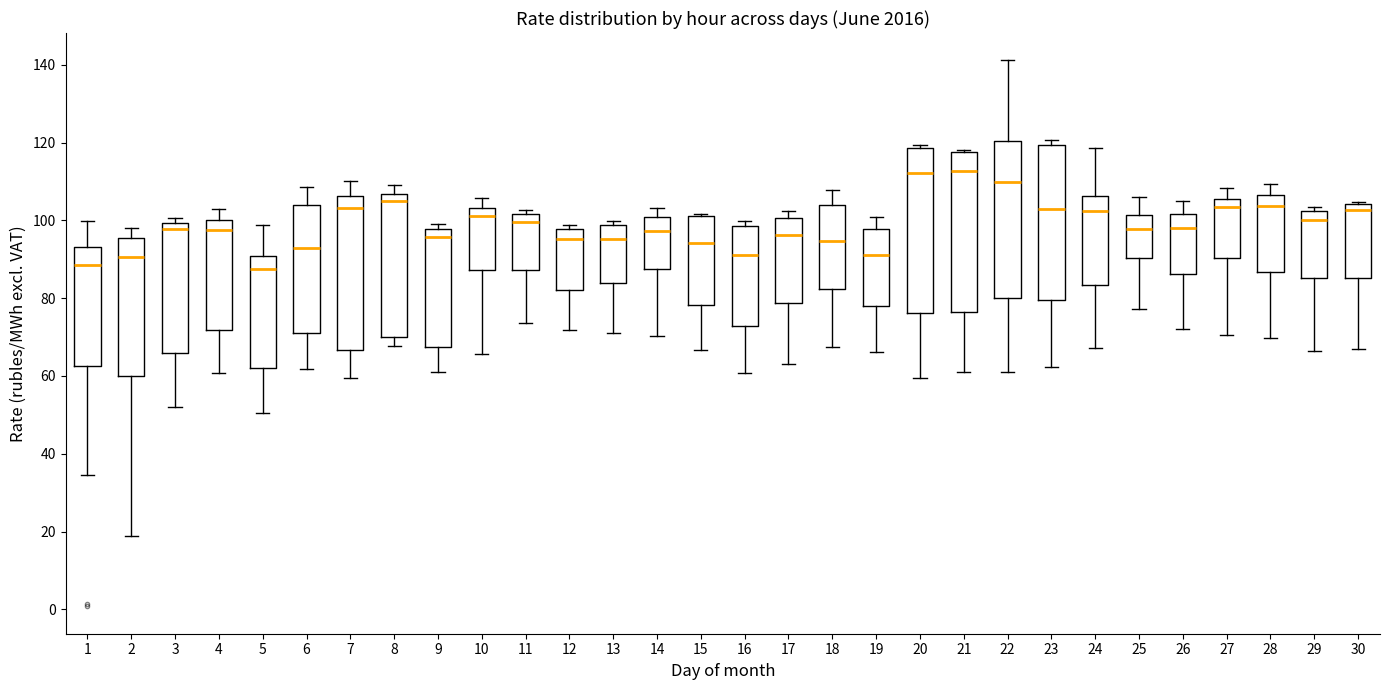

Where does the lower whisker of the box at x = 8 end on the y-axis? The values are not printed on the chart, so give them approximately, as read against the axis.

68